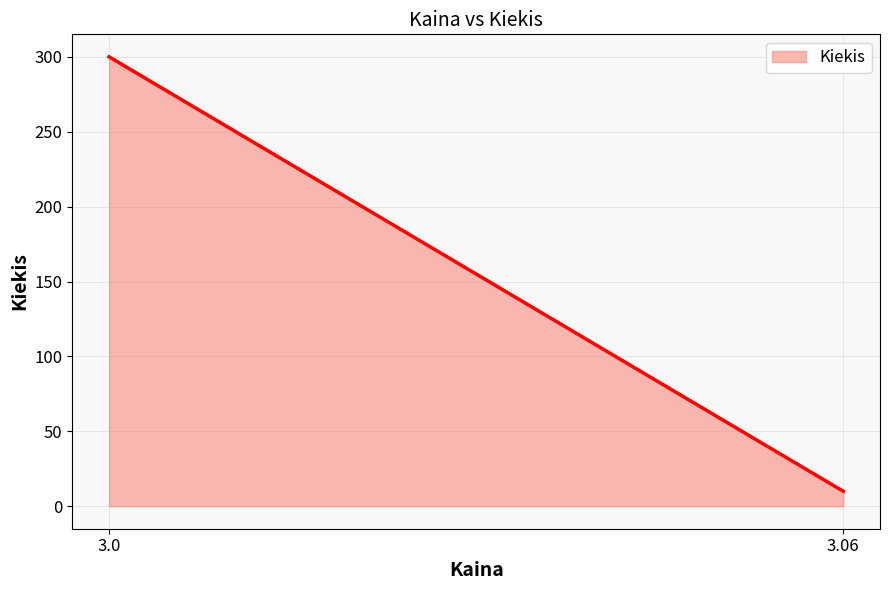

The value at 3.06 is 4. True or false?

False